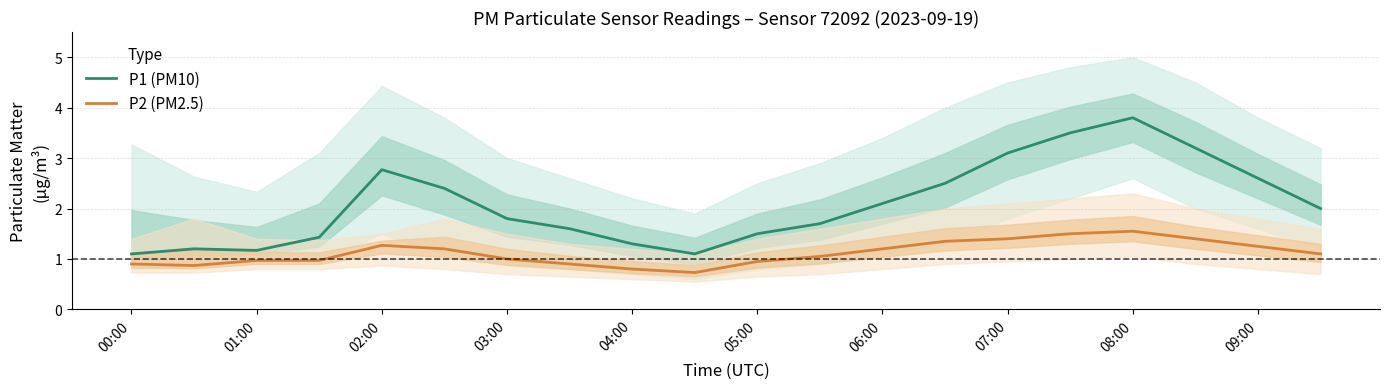

Which series has the widest spread of values?

P1 (PM10)